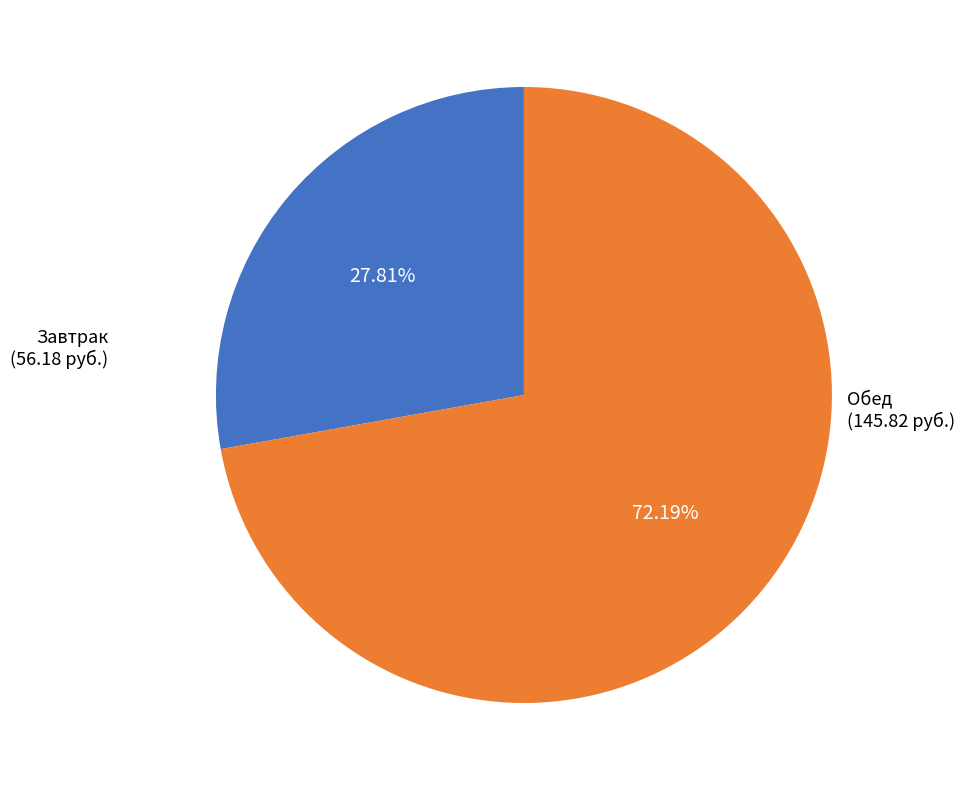

Is there a majority slice in this chart?

Yes